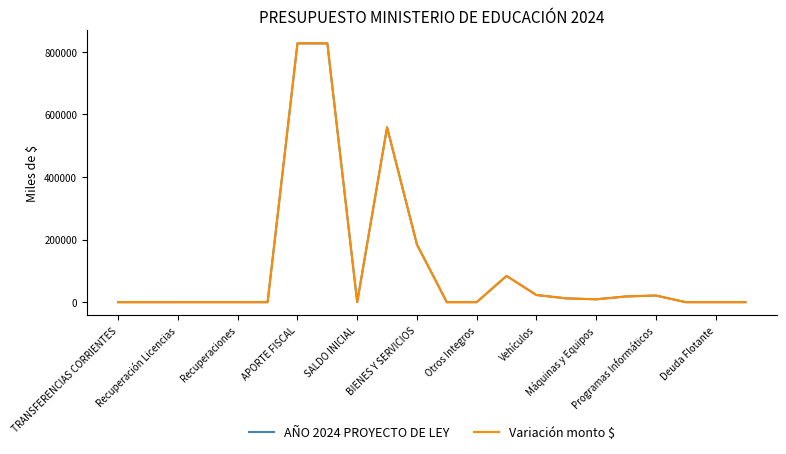

Is this an area chart (filled region under the line)?

No